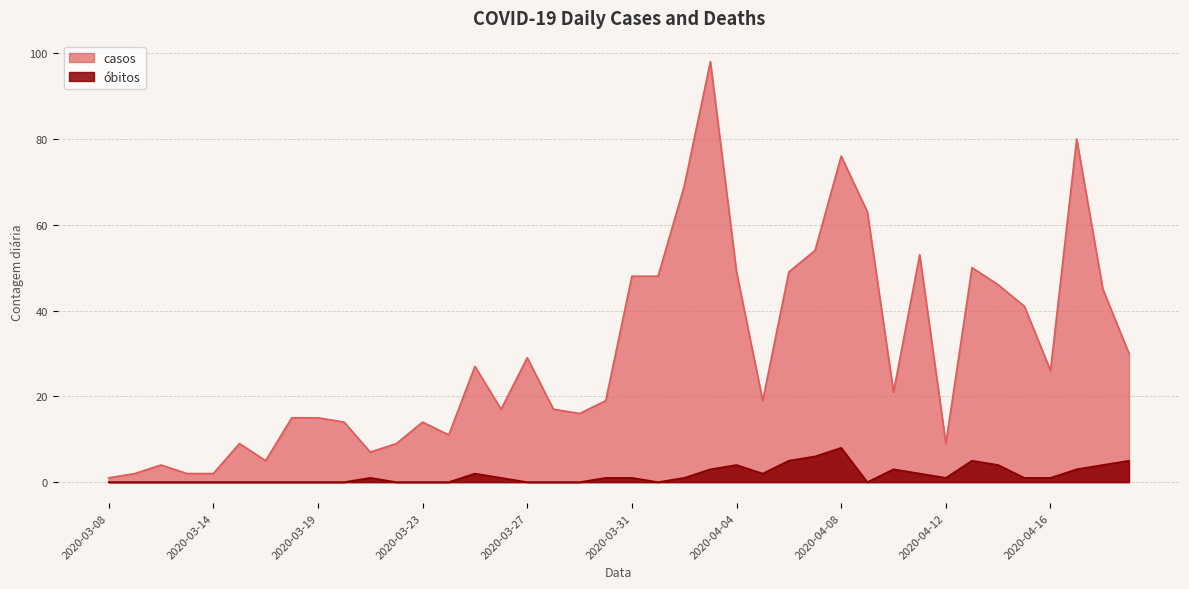

How many data points in casos are less than 21?

20